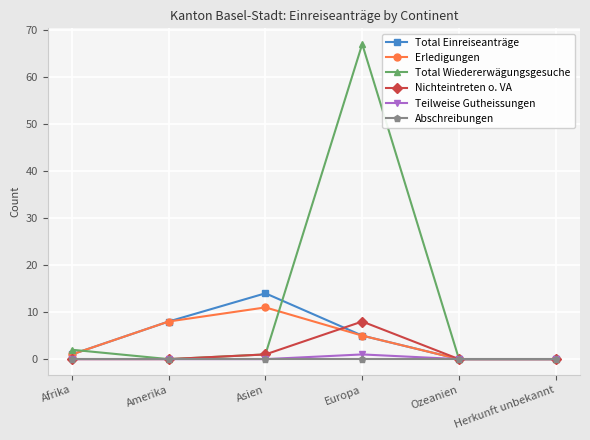

How many interior local peaks does the Erledigungen series have?

1